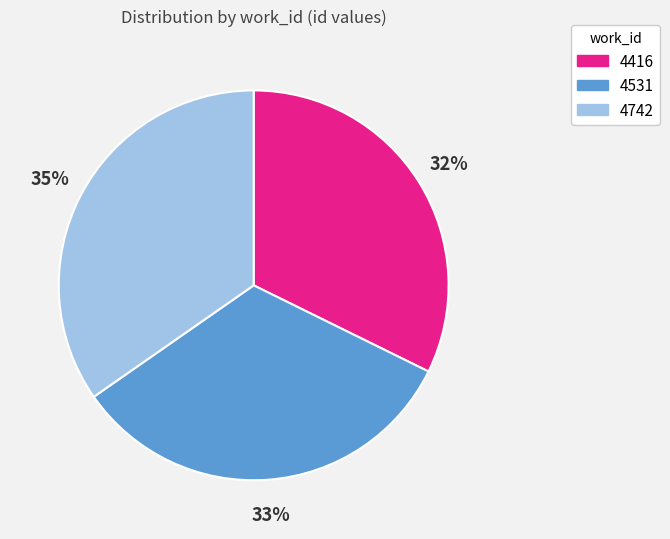

Does 4742 account for over 50% of the chart?

No